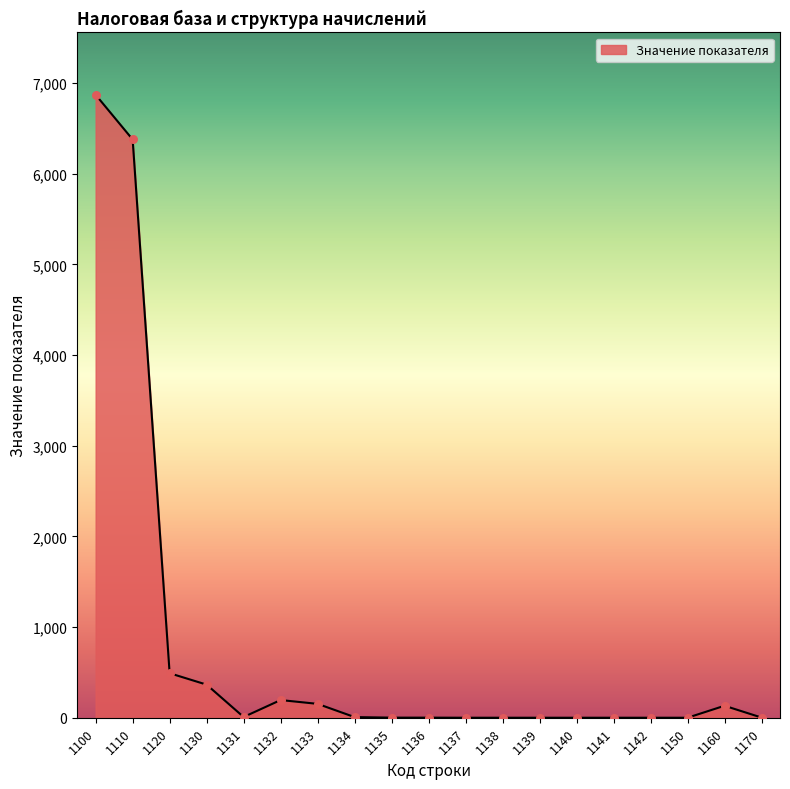

What is the change in value from 1141 to 1170?

+2